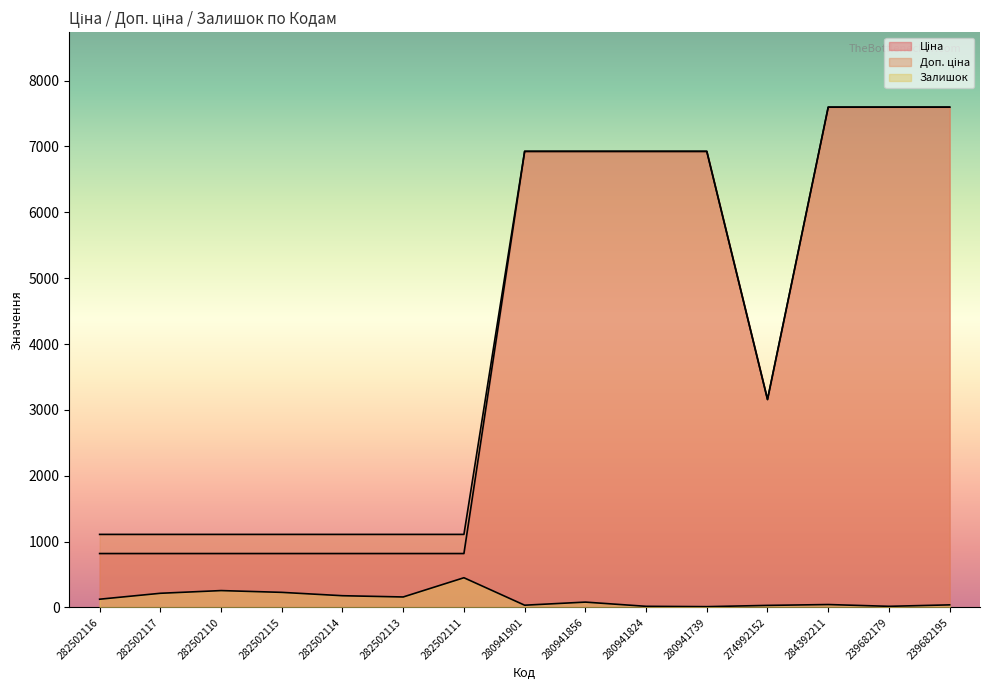

Rank the categories by Доп. ціна value from lowest to highest.

282502116, 282502117, 282502110, 282502115, 282502114, 282502113, 282502111, 274992152, 280941901, 280941856, 280941824, 280941739, 284392211, 239682179, 239682195